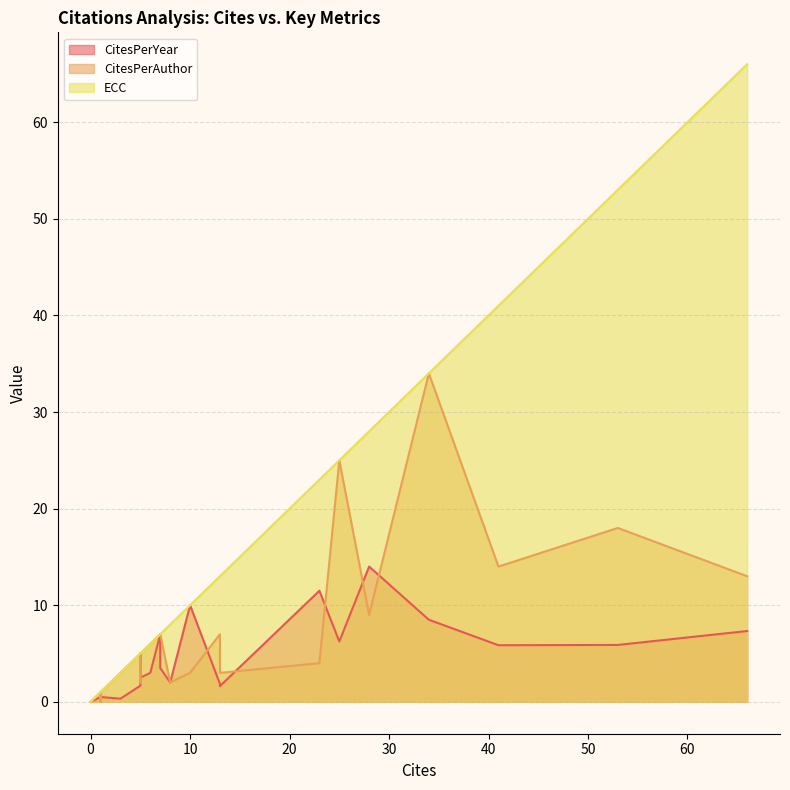

What are all the series names shown in the legend?

CitesPerYear, CitesPerAuthor, ECC